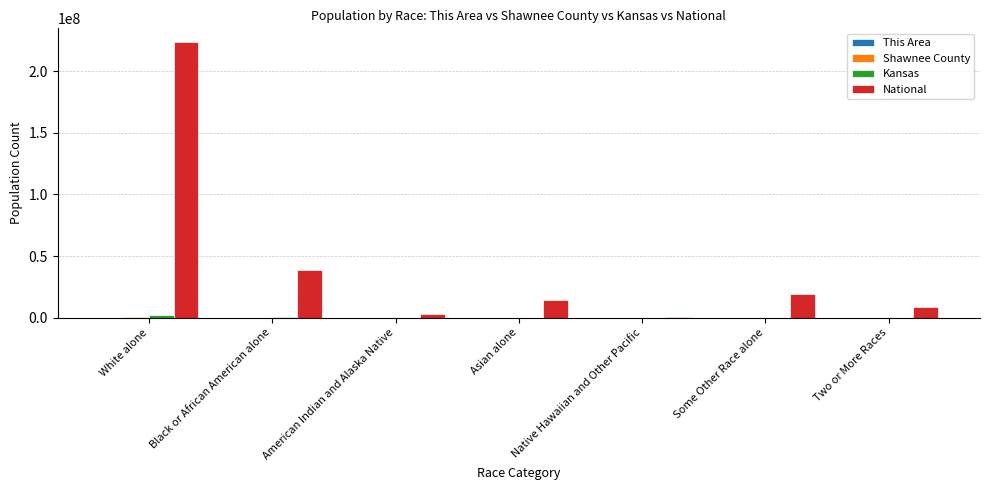

Which series has the largest total across all categories?

National